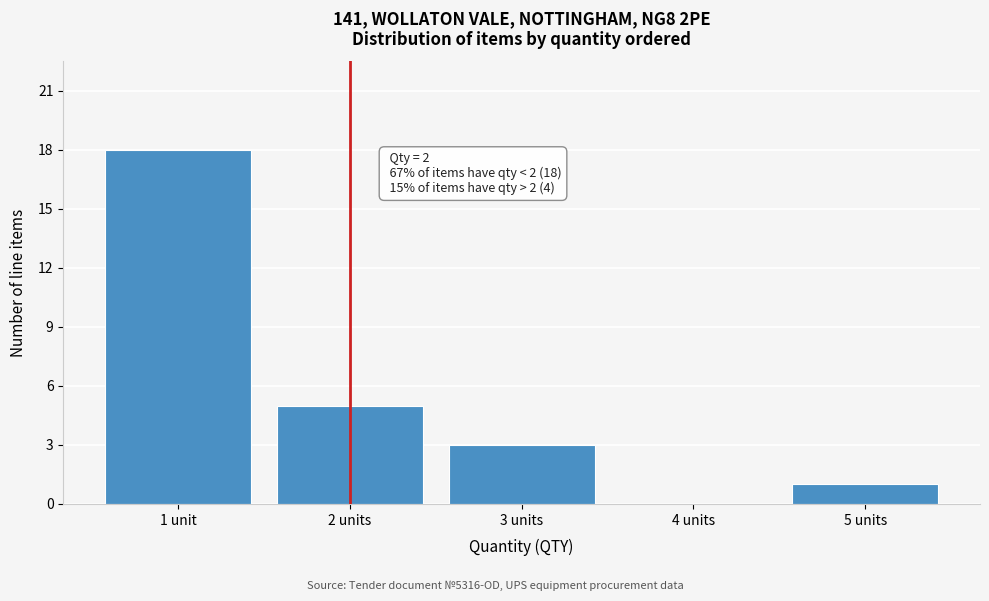

Reading left to right, what are all the values shown in this chart?

1 unit=18	2 units=5	3 units=3	4 units=0	5 units=1